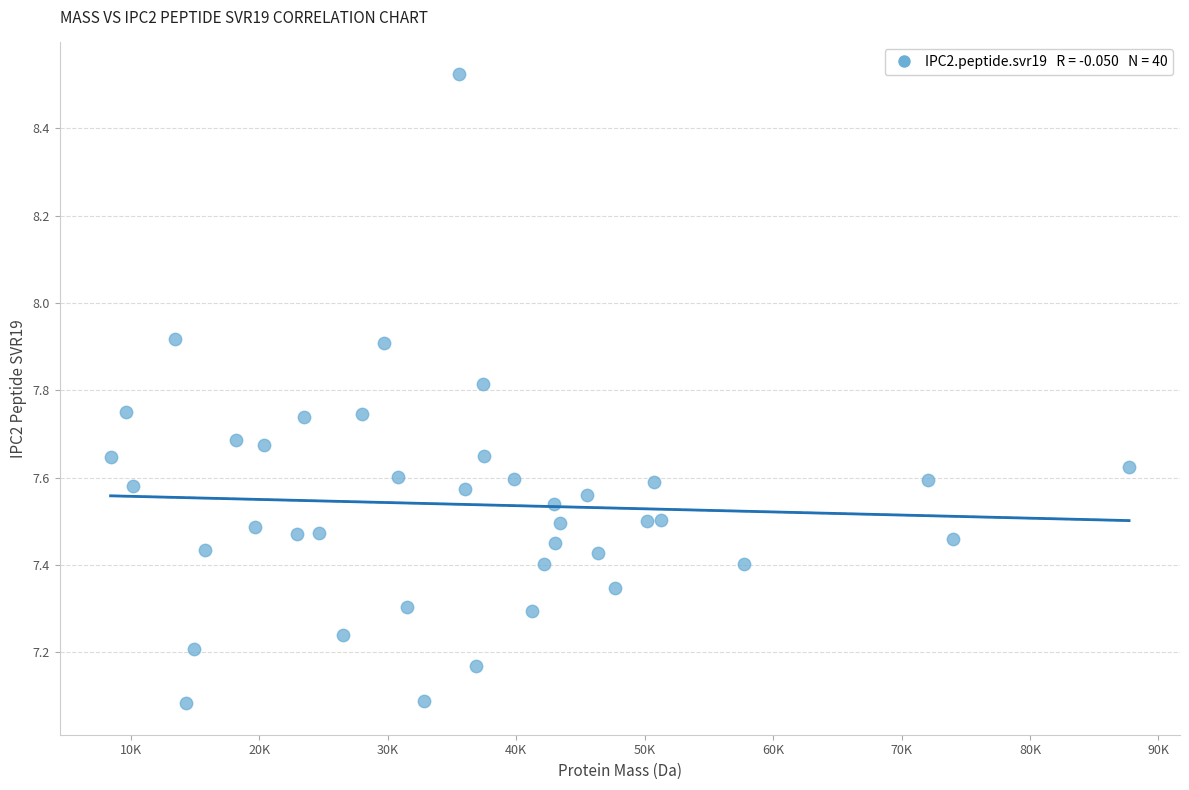

What is the range of Y values (max minus min)?

1.4